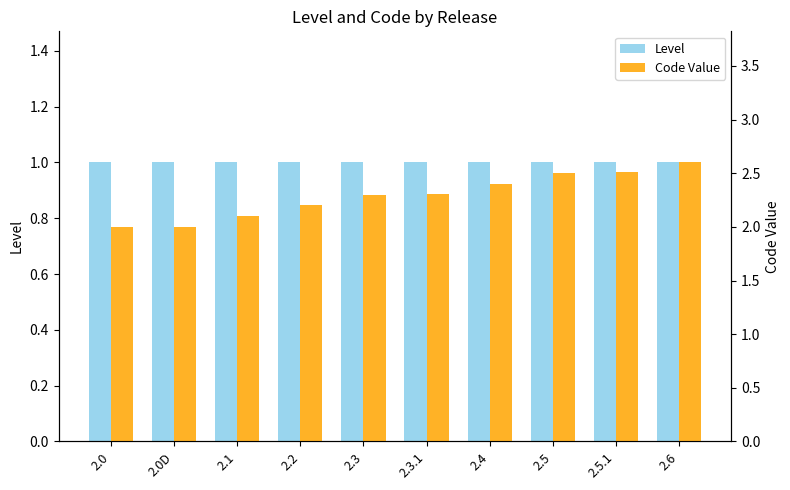

The value of Level at 2.0 is 1.8. True or false?

False